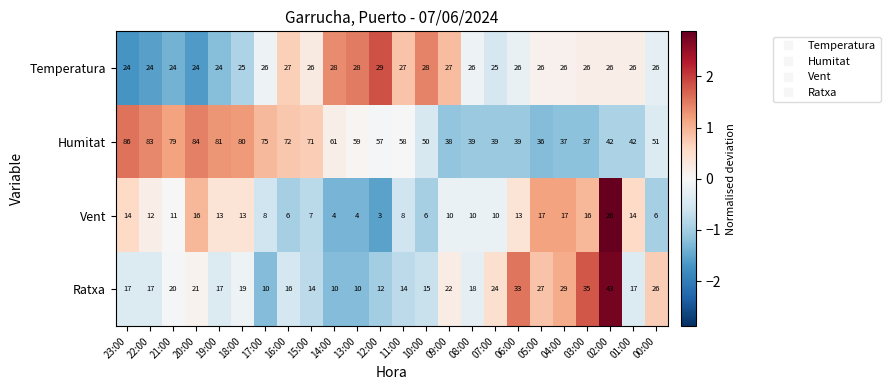

Count the Temperatura values in the range 25 to 27.

15